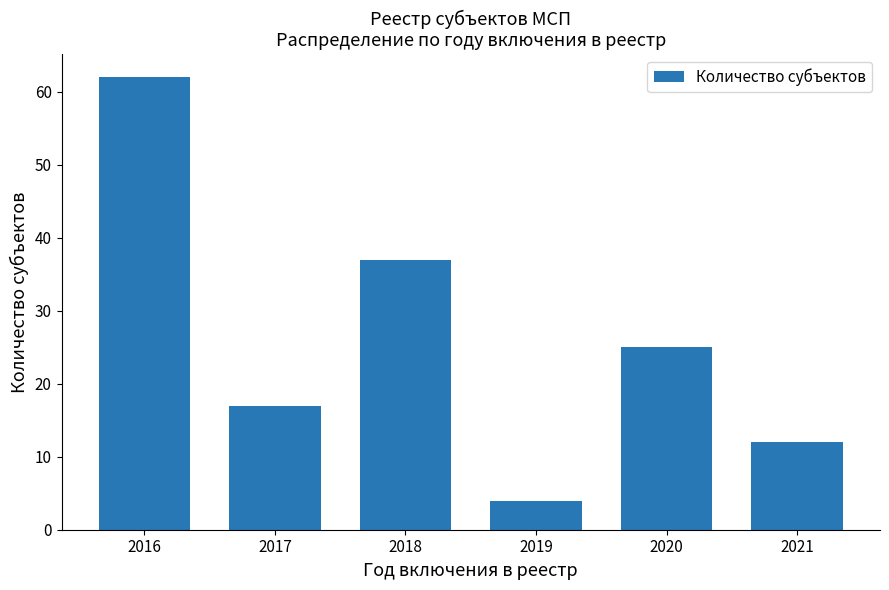

Reading left to right, what are all the values shown in this chart?

2016=62	2017=17	2018=37	2019=4	2020=25	2021=12